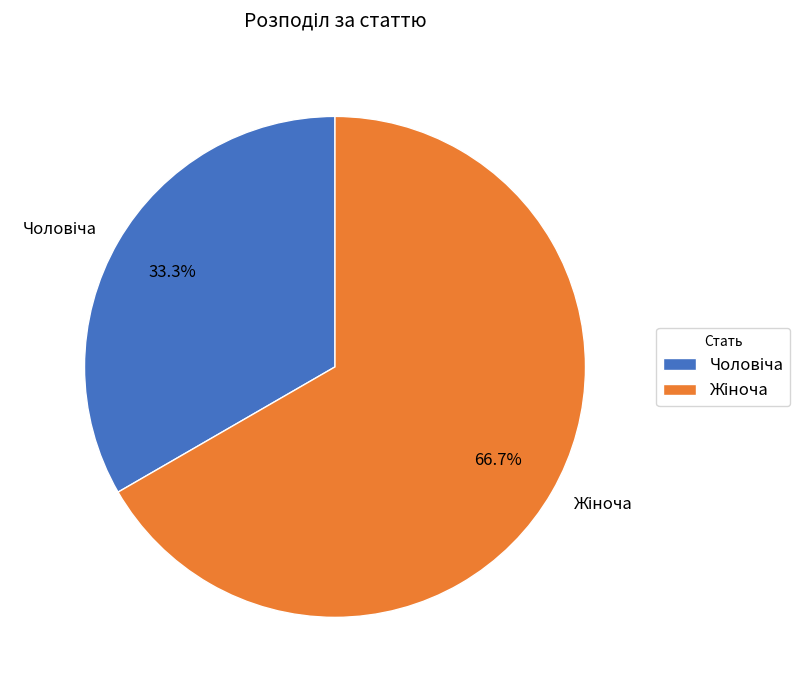

Is there any slice that represents more than half of the pie?

Yes